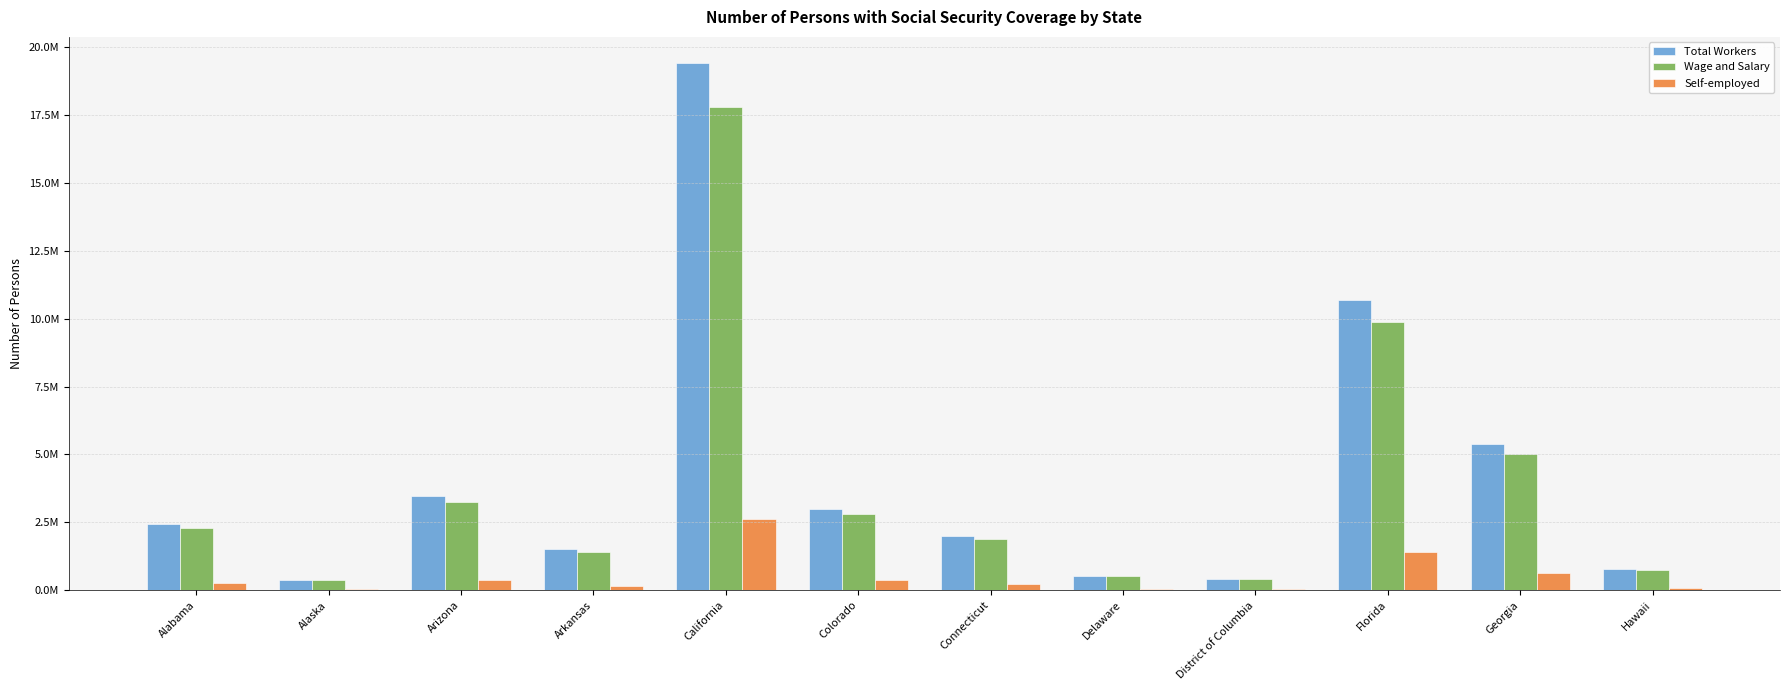

At which label does Wage and Salary reach its peak?

California